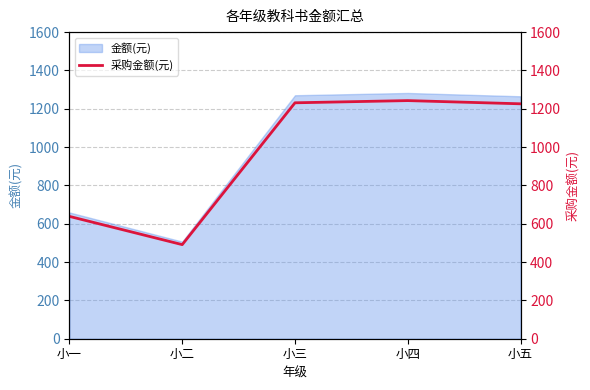

How many data points are above 1225?

3